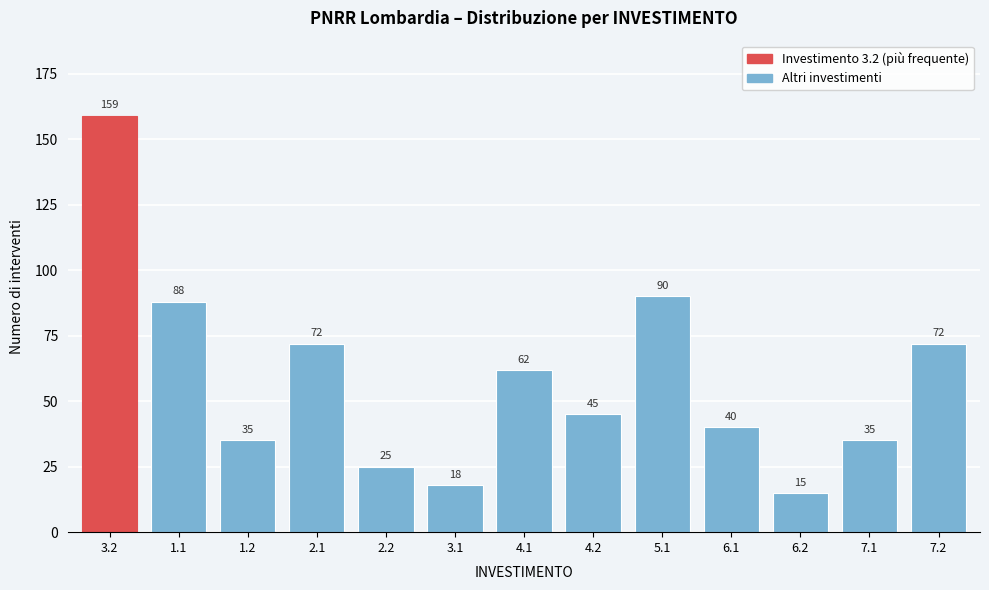

Reading left to right, extract all data points from this chart.

159	88	35	72	25	18	62	45	90	40	15	35	72